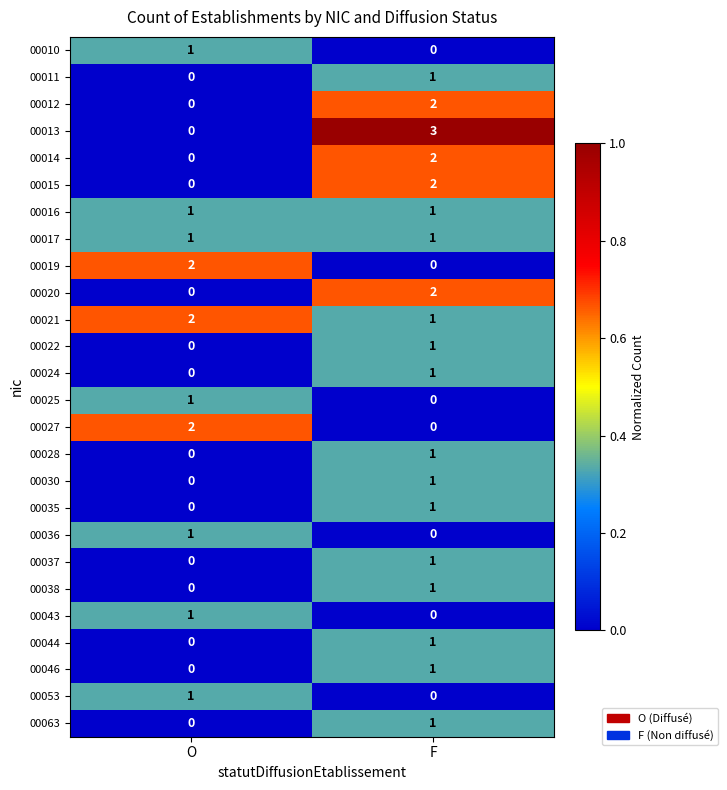

What is the difference between the highest and lowest values at F?

3